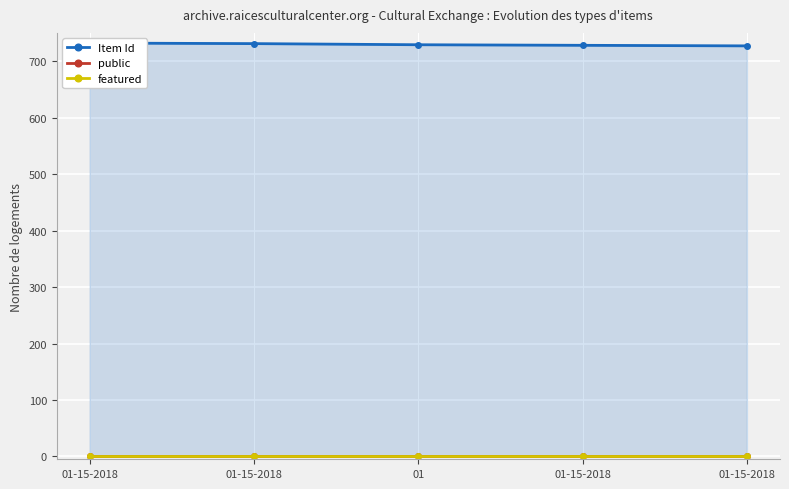

What is the sum of all public values?

5